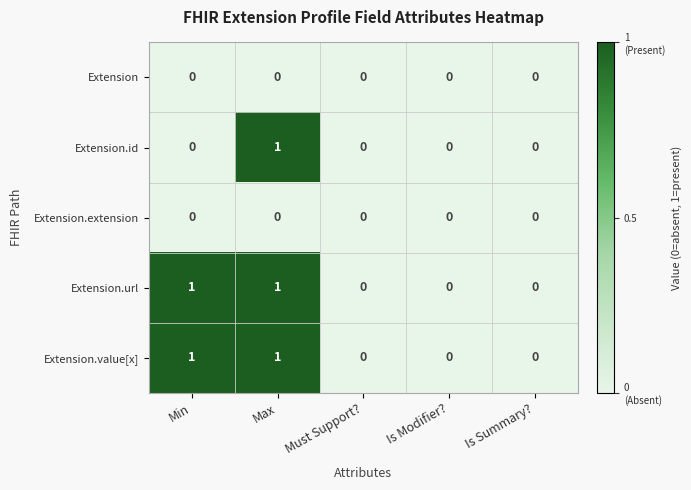

Is it true that Extension.value[x] equals 0 at Is Summary??

True